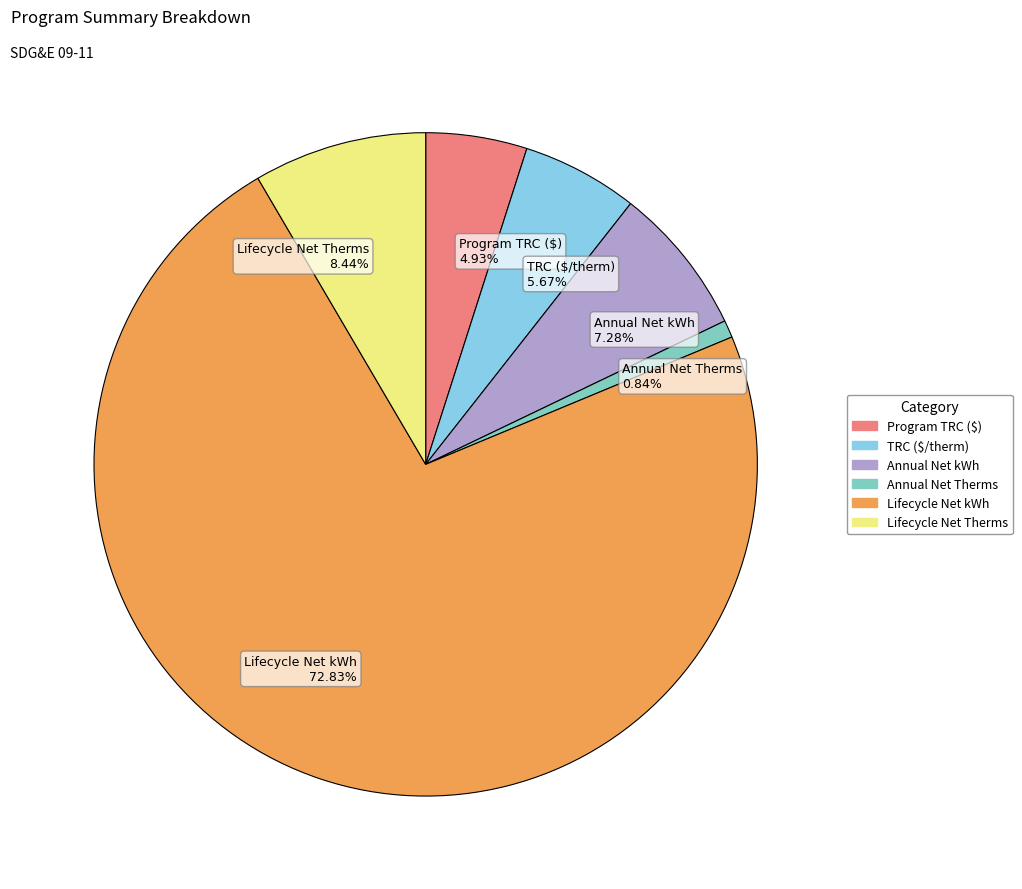

To the nearest percent, what is the difference between the largest and smallest slice percentages?

72%